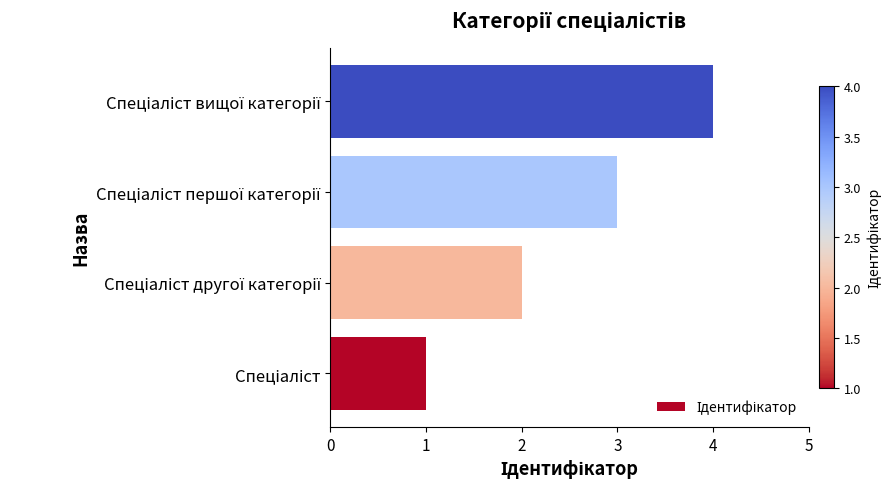

What is the sum of all values?

10